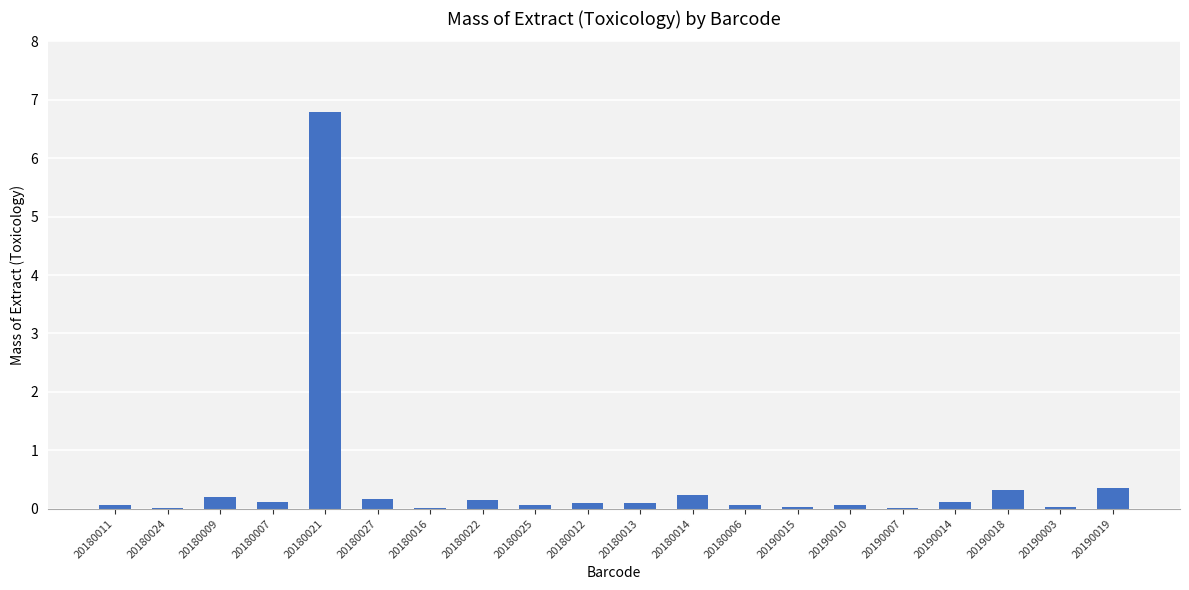

Does the chart contain stacked bars?

No